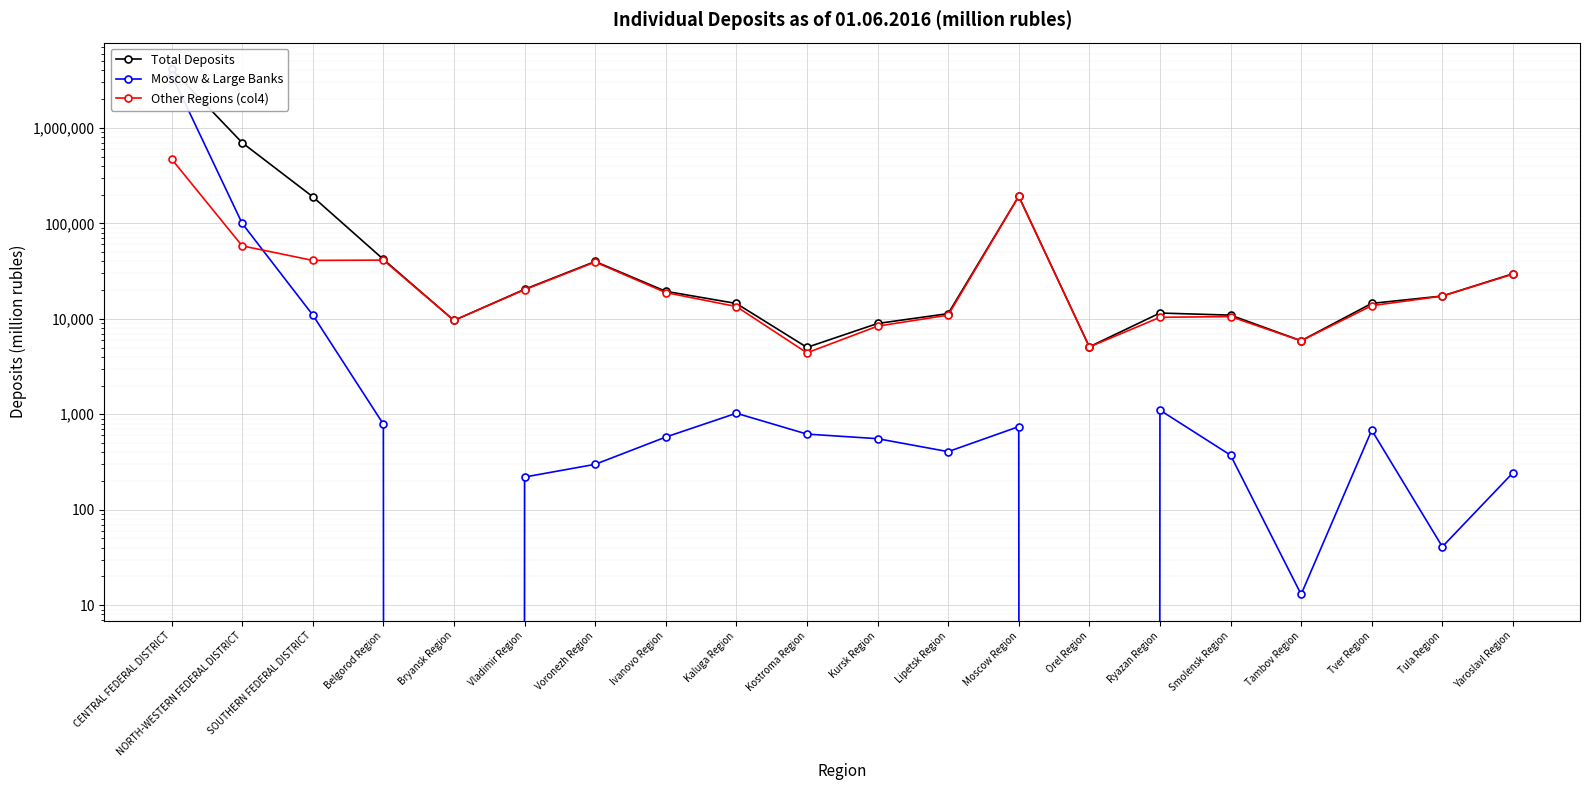

List the series in order of their overall mean, highest first.

Total Deposits, Moscow & Large Banks, Other Regions (col4)